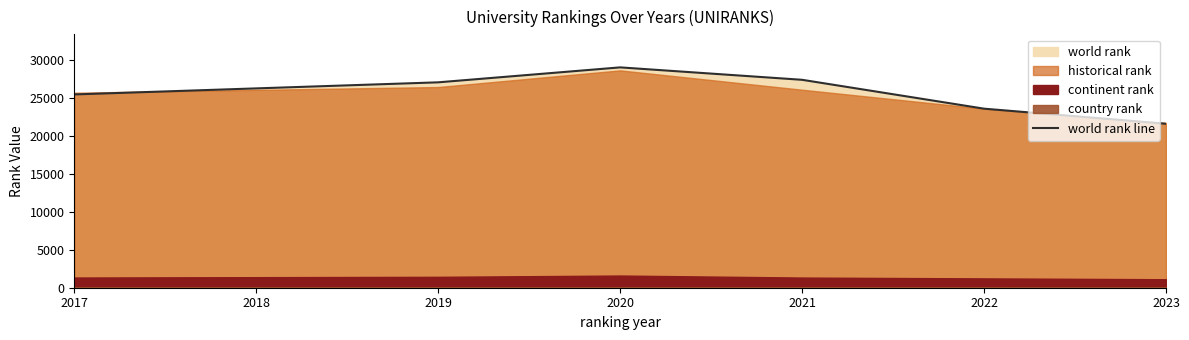

True or false: world rank line has a value of 34453 at 2023.

False